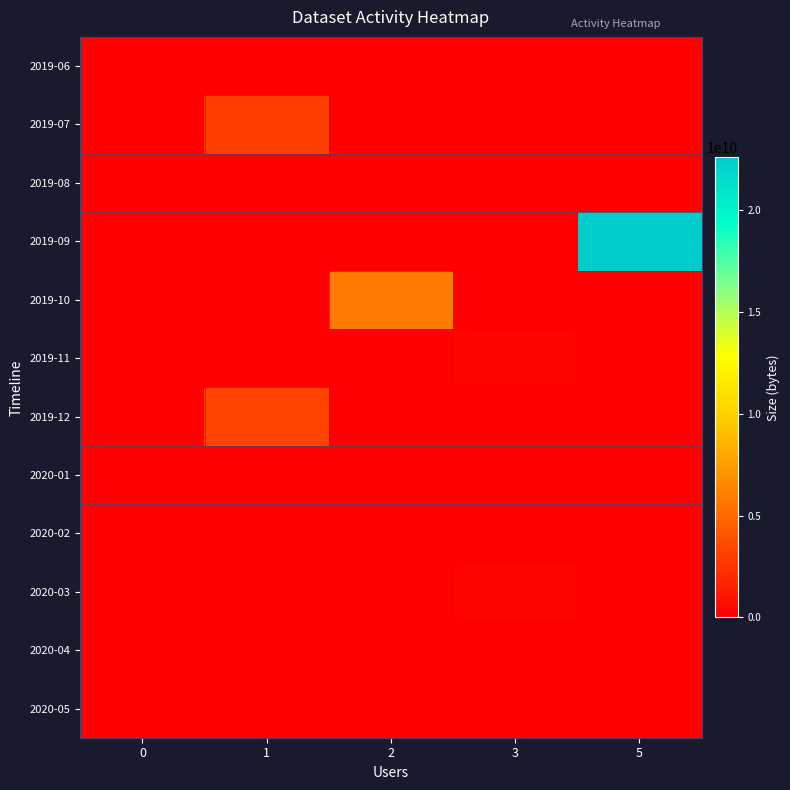

What is the greatest value displayed?

22584038444